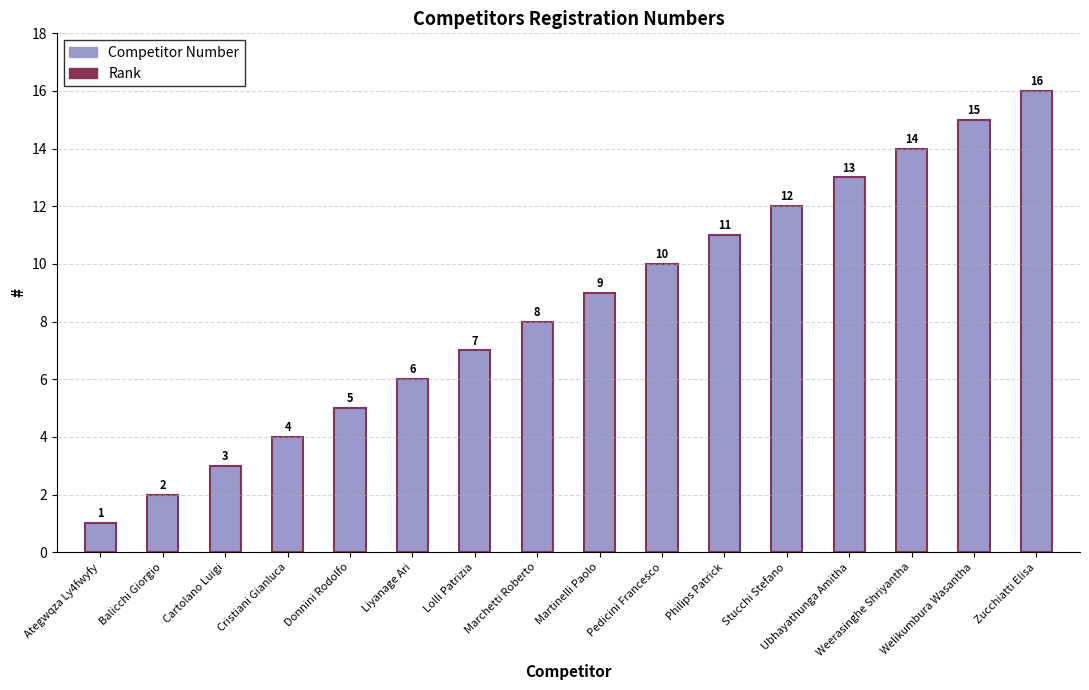

Reading left to right, transcribe all the data shown in this chart.

1	2	3	4	5	6	7	8	9	10	11	12	13	14	15	16